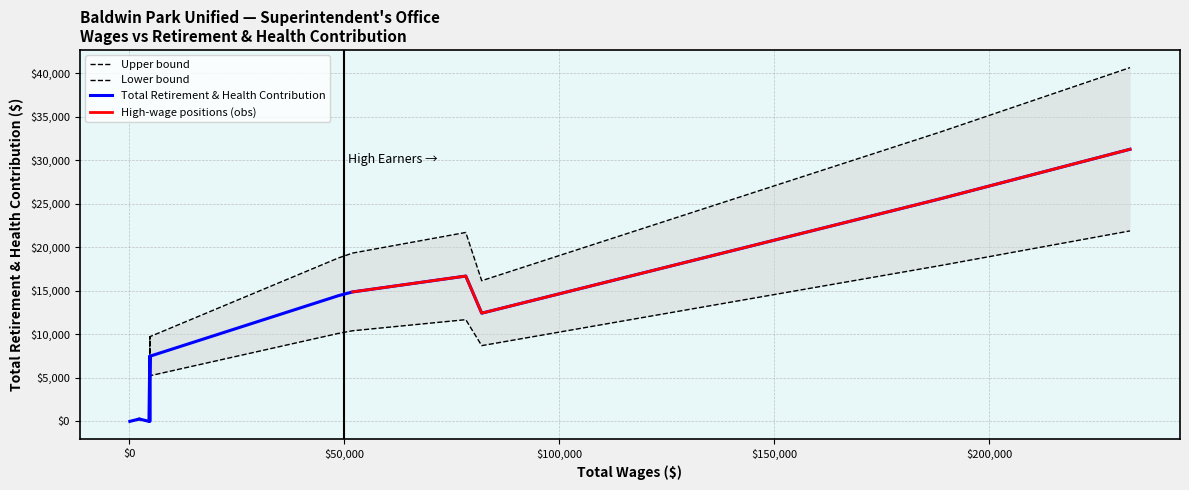

Reading left to right, list all the values displayed in this chart.

232761.0=31265	188949.0=25613	81990.0=12433	78285.0=16697	51952.0=14874	48636.0=14439	4805.0=7485	4800.0=0	4800.0=0	4799.0=7485	4600.0=0	2361.0=278	154.0=0